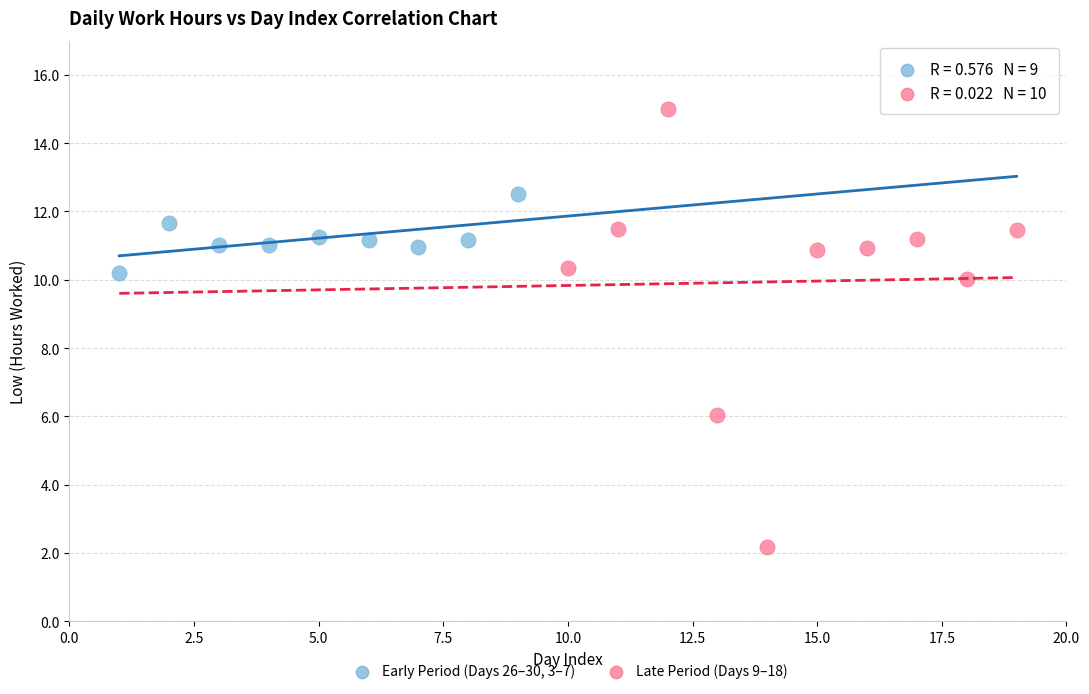

Which series contains the lowest Y value?

Late Period (Days 9–18)